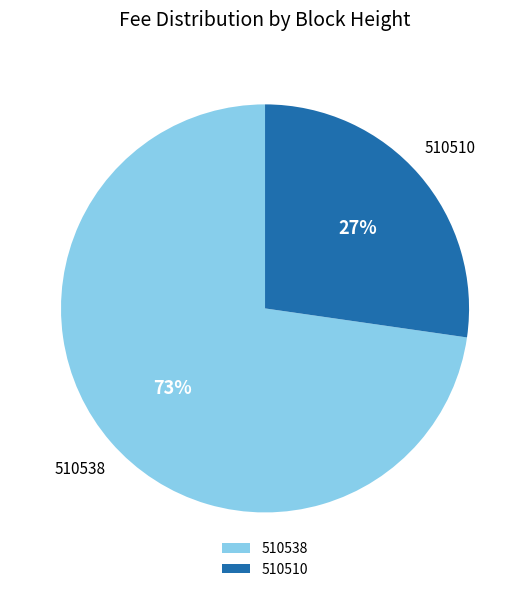

Do 510510 and 510538 together represent more than half of the pie?

Yes